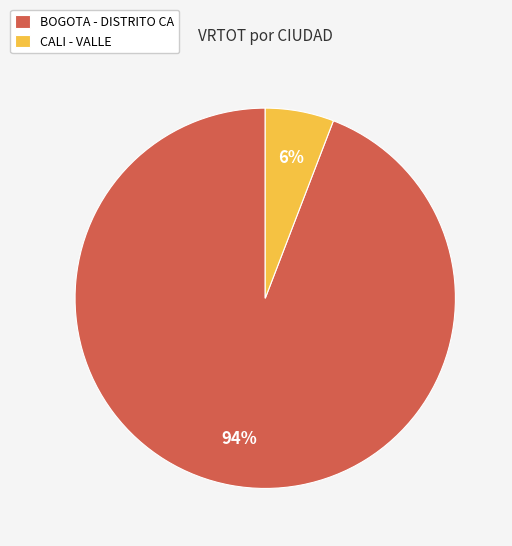

To the nearest percent, what is the difference between the largest and smallest slice percentages?

88%